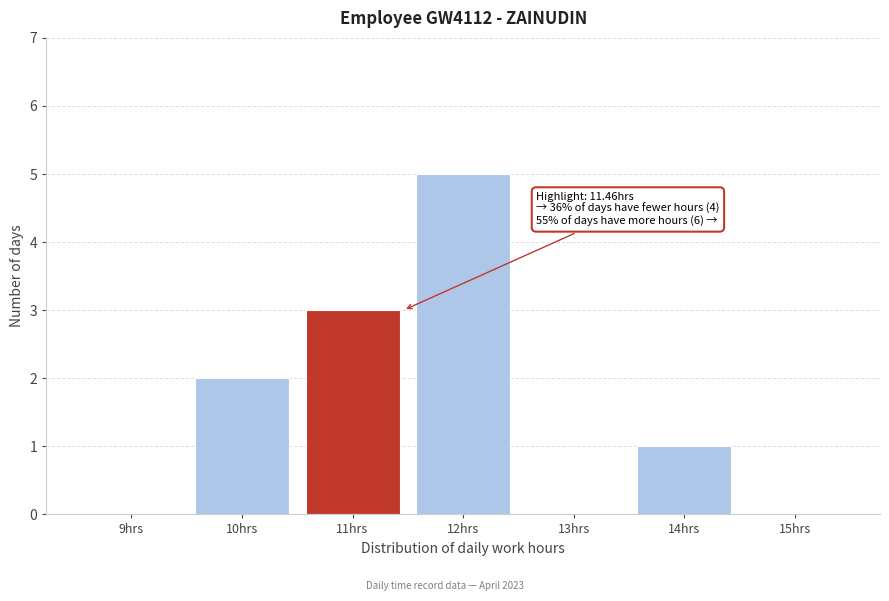

Which range on the x-axis has the tallest bar?

11.5 to 12.5